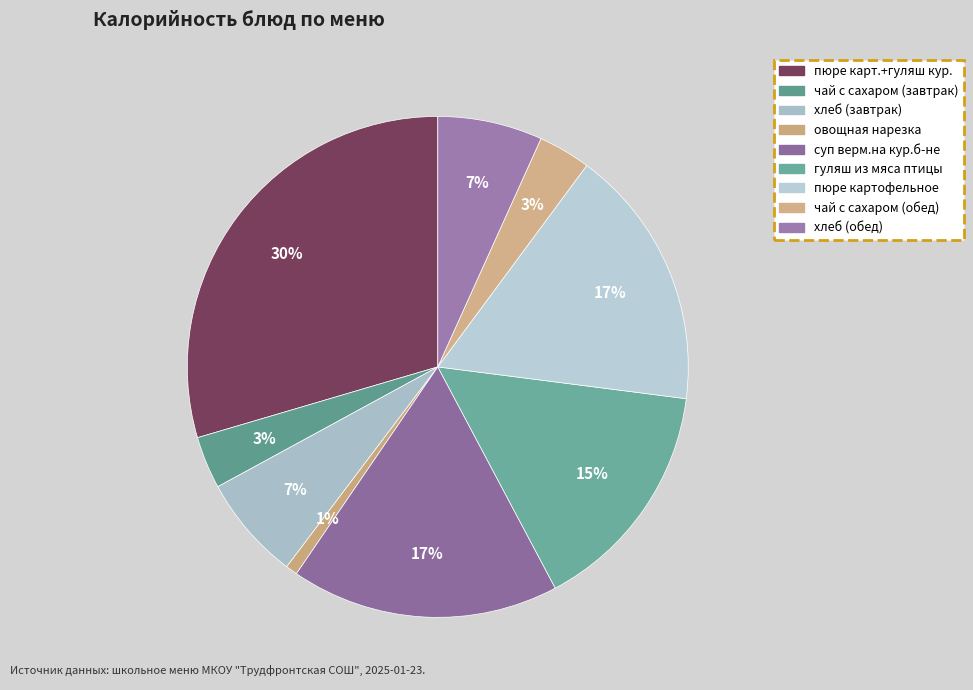

To the nearest percent, what percentage of the pie is пюре карт.+гуляш кур.?

30%